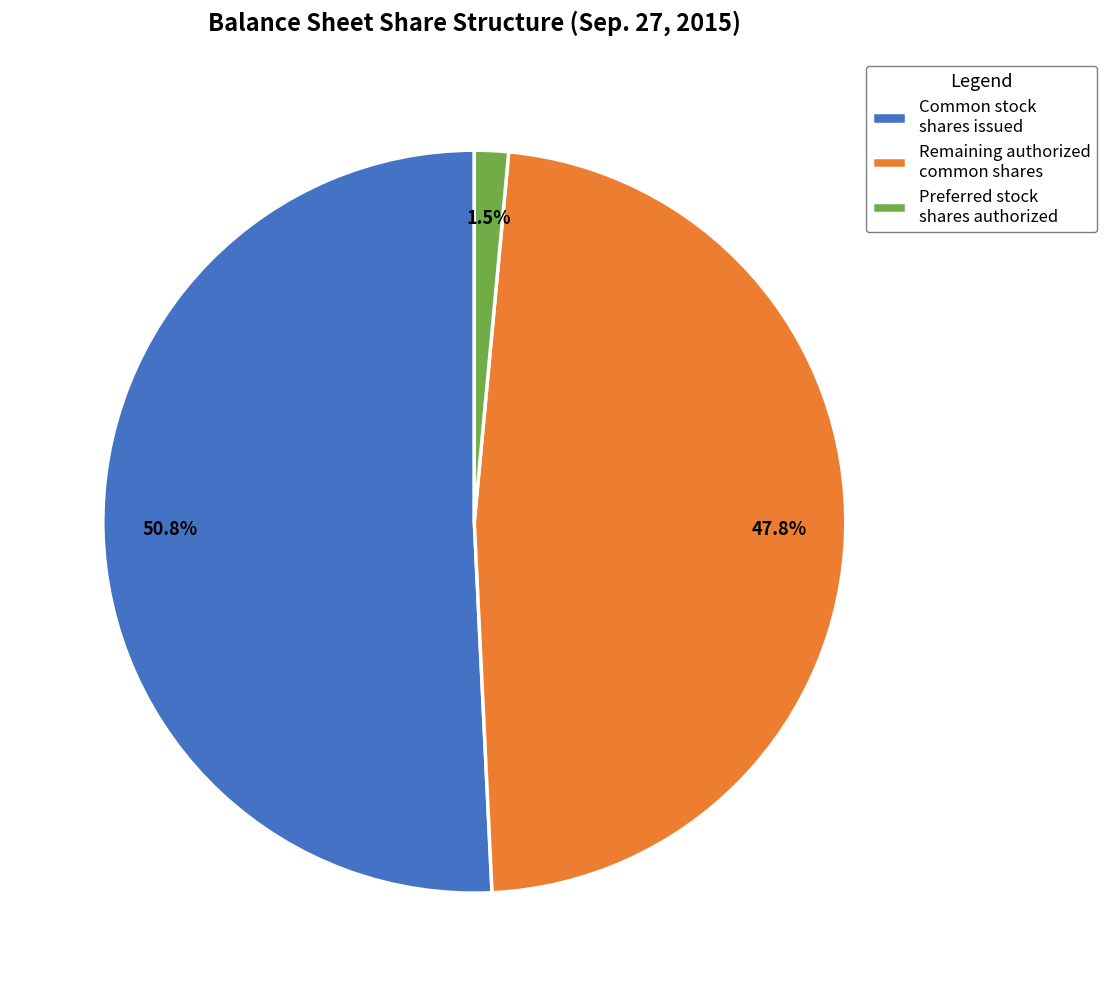

Which category has the biggest portion of the pie?

Common stock shares issued